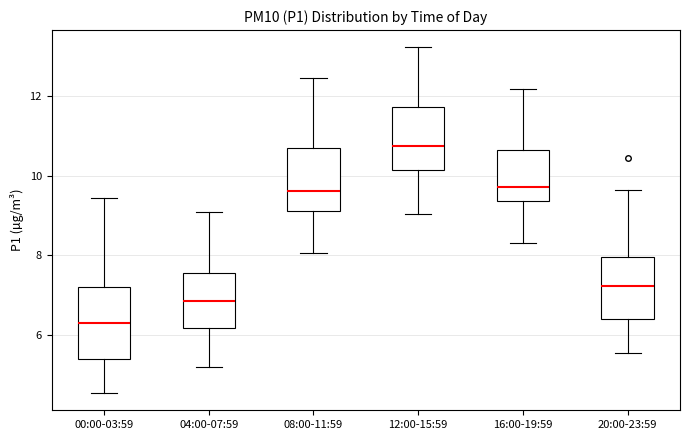

Reading left to right, transcribe this box plot: for each box, give where its median line is, the range the box spans, and where its two whiskers end, as read against the y-axis. The values are not printed on the chart, so give them approximately, as read against the axis.

00:00-03:59: median 6.4, box 5.4 to 7.2, whiskers 4.6 to 9.4
04:00-07:59: median 6.8, box 6.2 to 7.6, whiskers 5.2 to 9.2
08:00-11:59: median 9.6, box 9.2 to 10.8, whiskers 8.0 to 12.4
12:00-15:59: median 10.8, box 10.2 to 11.8, whiskers 9.0 to 13.2
16:00-19:59: median 9.8, box 9.4 to 10.6, whiskers 8.4 to 12.2
20:00-23:59: median 7.2, box 6.4 to 8.0, whiskers 5.6 to 9.6